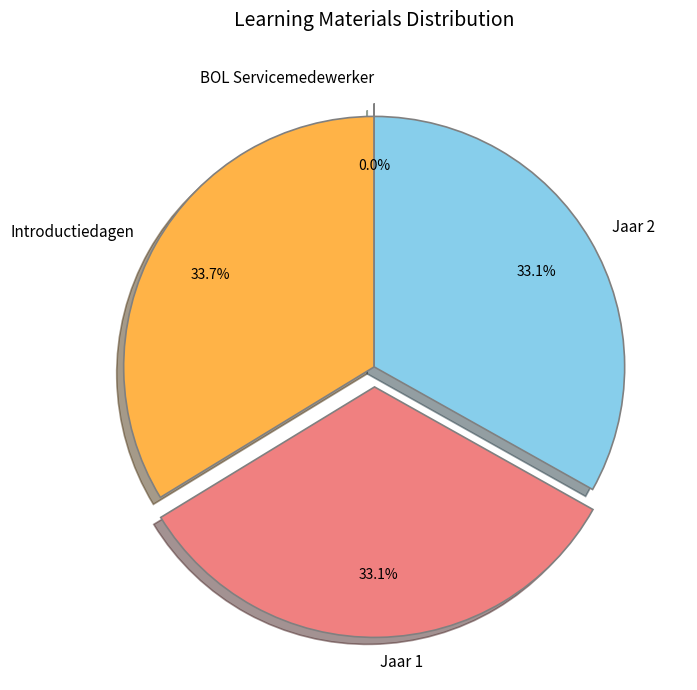

Is it true that Jaar 1 is 19% of the pie?

False